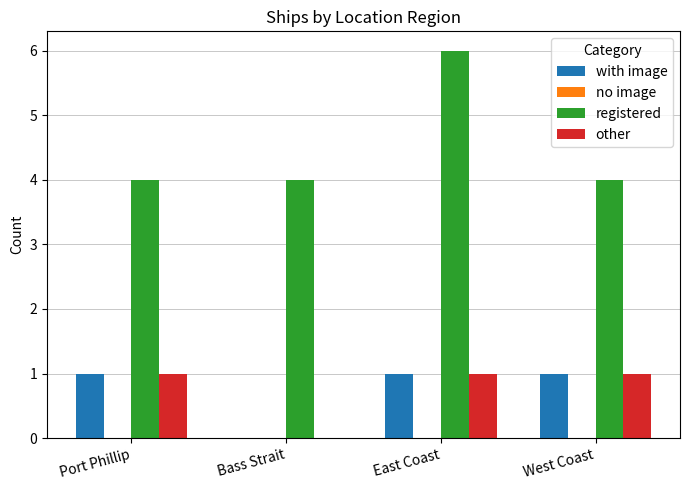

At which category does the chart reach its peak across all series?

East Coast